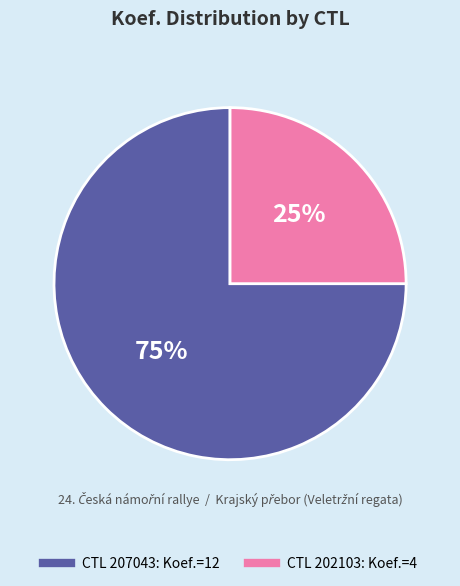

To the nearest percent, what is the difference between the largest and smallest slice percentages?

50%